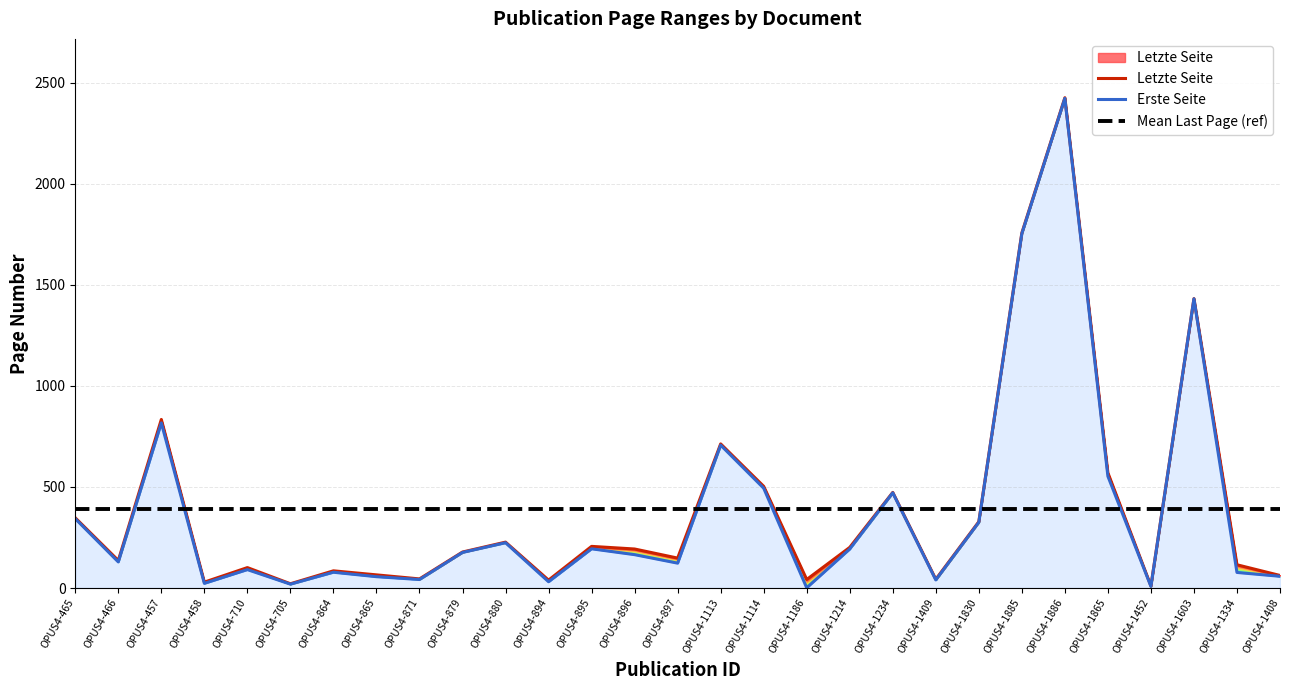

What is the sum of the Letzte Seite values at OPUS4-1885 and OPUS4-1113?

2470.0